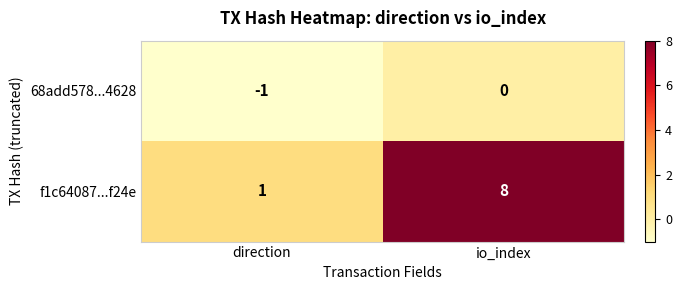

Rank the series by their maximum value, from lowest to highest.

68add578...4628, f1c64087...f24e